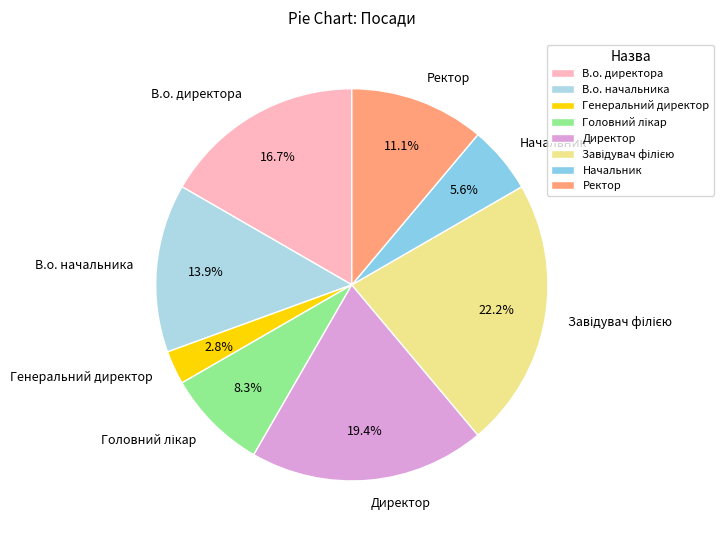

What portion of the pie excludes В.о. директора?

83.3%